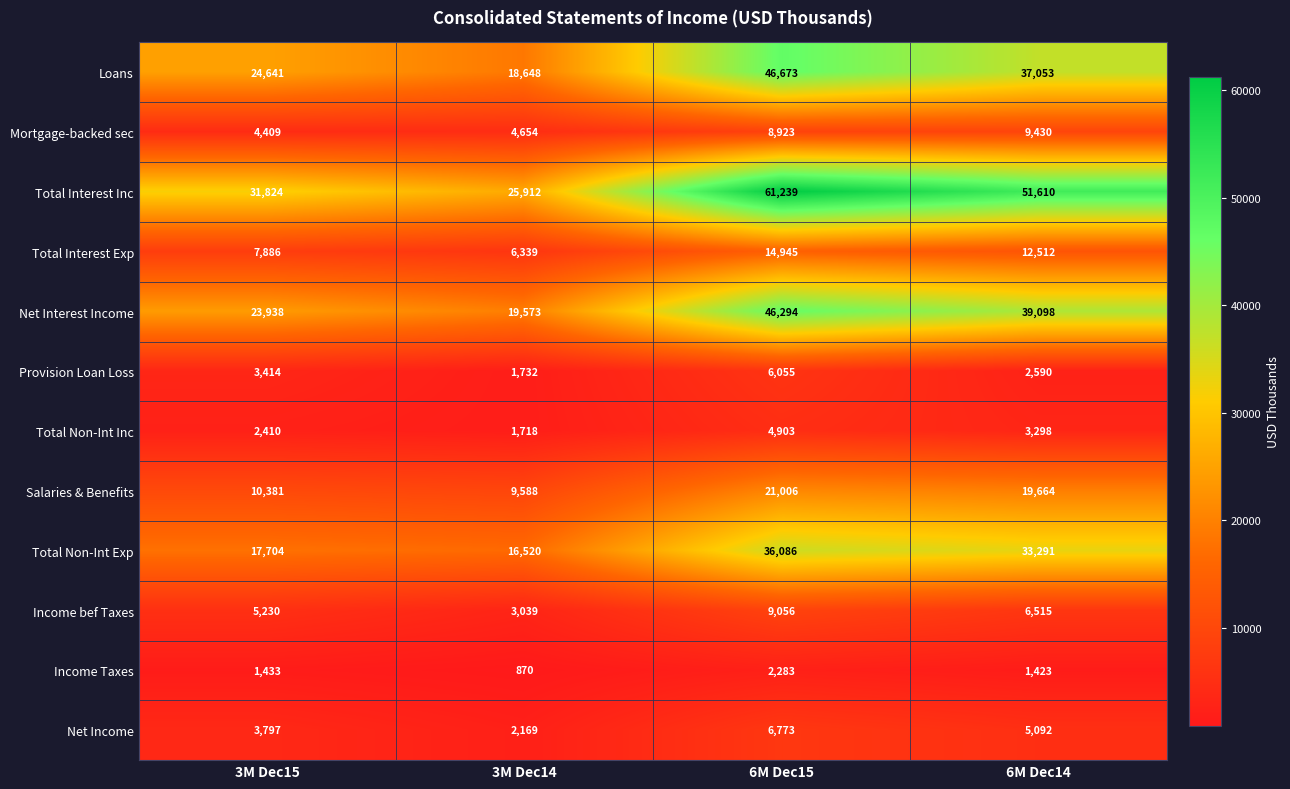

At which label does Total Non-Int Exp first exceed 33291?

6M Dec15